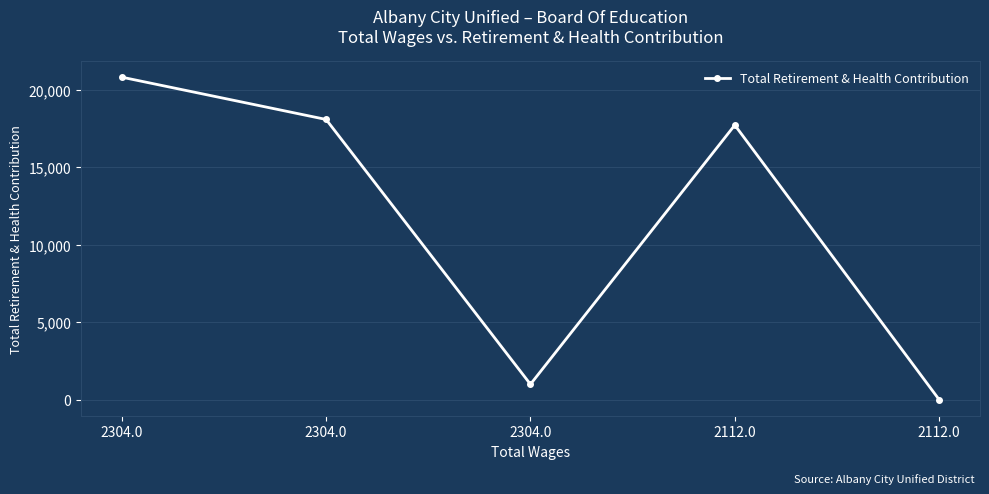

What is the value of the 2nd point from the left?

20802